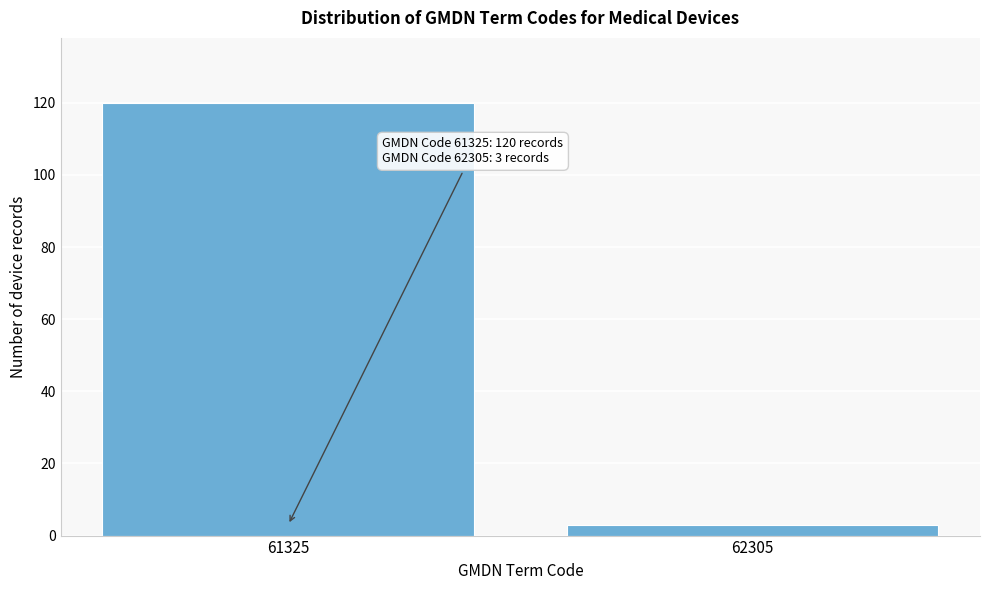

Reading left to right, list all the values displayed in this chart.

61325=120	62305=3